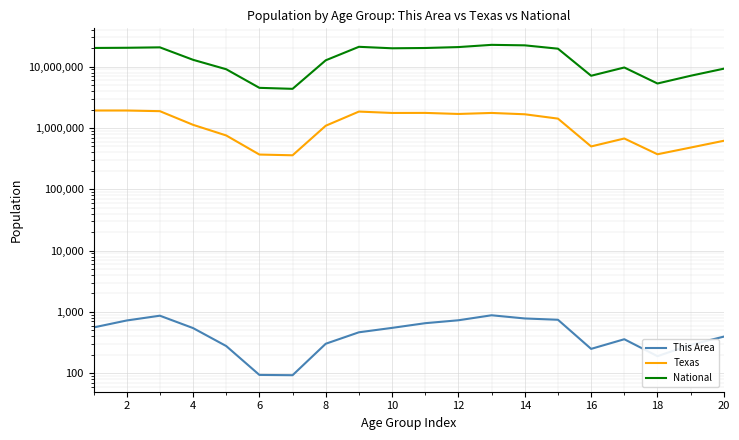

The This Area series shows 1505 at 12. True or false?

False